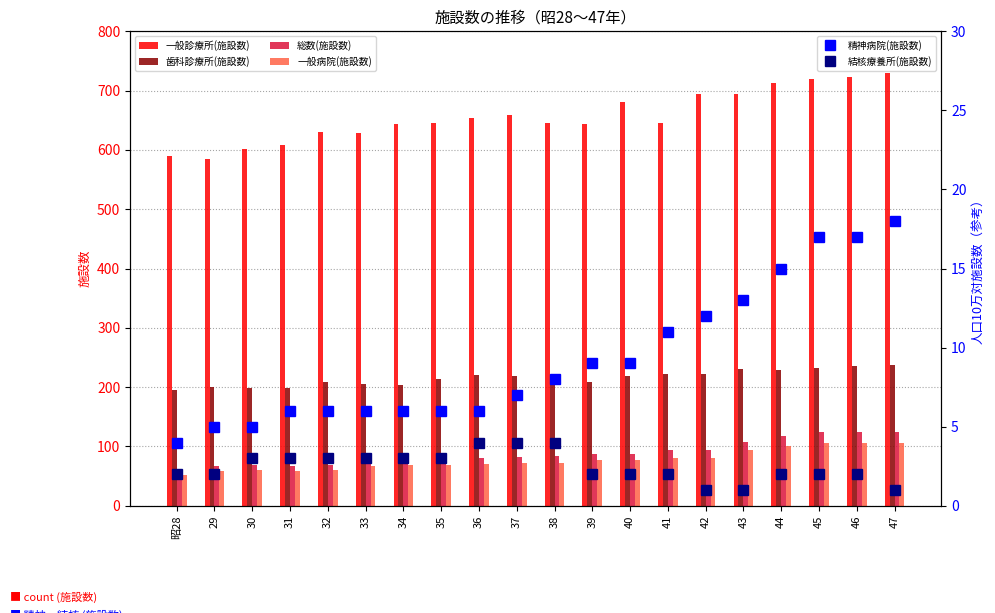

Reading right to left, extract all data points from this chart.

一般診療所(施設数): 729	723	720	712	695	695	646	680	643	645	659	653	645	643	628	630	609	601	584	590
歯科診療所(施設数): 238	236	232	229	231	222	222	219	209	215	219	220	213	204	206	209	198	199	200	195
総数(施設数): 125	124	124	117	108	94	94	88	88	84	83	81	78	78	76	69	67	69	67	60
一般病院(施設数): 106	105	105	100	94	81	81	77	77	72	72	71	69	69	67	60	58	61	59	52
精神病院(施設数): 18	17	17	15	13	12	11	9	9	8	7	6	6	6	6	6	6	5	5	4
結核療養所(施設数): 1	2	2	2	1	1	2	2	2	4	4	4	3	3	3	3	3	3	2	2